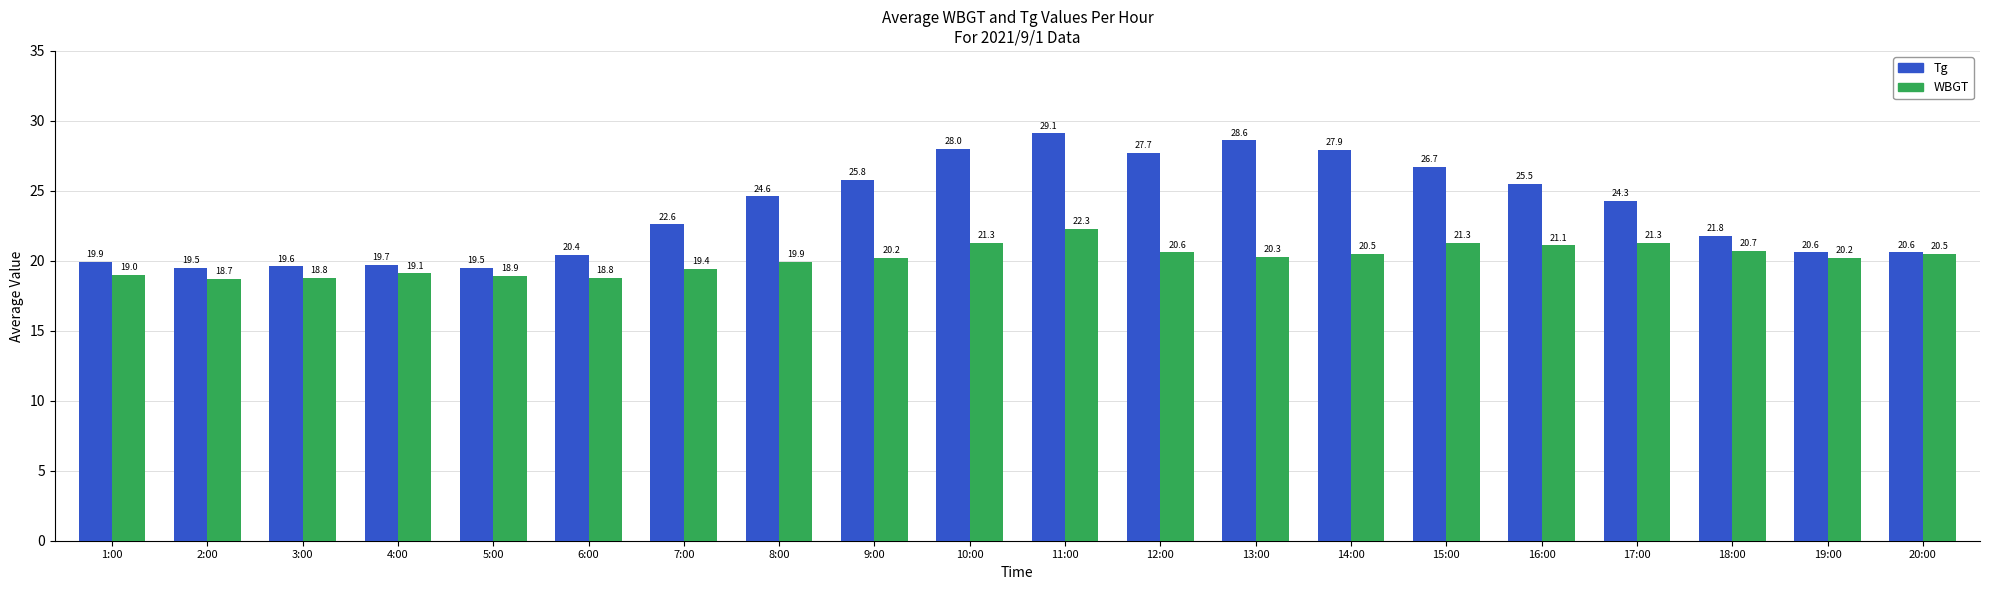

At 2:00, list the series in order from largest to smallest.

Tg, WBGT